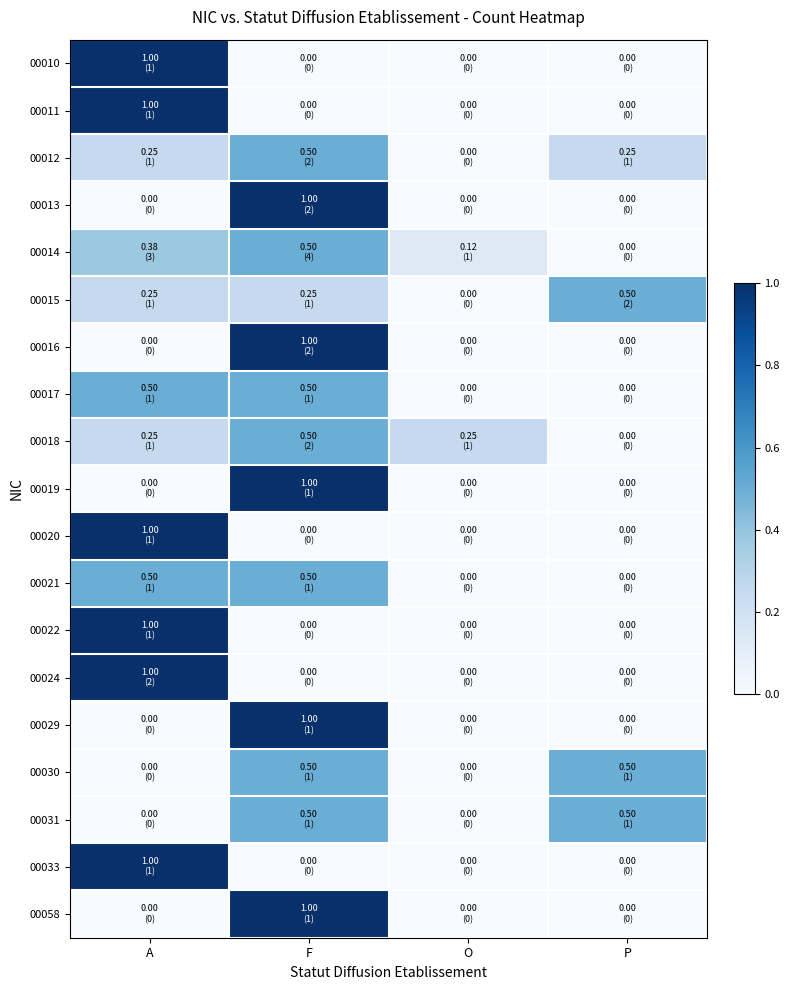

Reading left to right, extract all data points from this chart.

00010: A=1.0	F=0.0	O=0.0	P=0.0
00011: A=1.0	F=0.0	O=0.0	P=0.0
00012: A=0.2	F=0.5	O=0.0	P=0.2
00013: A=0.0	F=1.0	O=0.0	P=0.0
00014: A=0.4	F=0.5	O=0.1	P=0.0
00015: A=0.2	F=0.2	O=0.0	P=0.5
00016: A=0.0	F=1.0	O=0.0	P=0.0
00017: A=0.5	F=0.5	O=0.0	P=0.0
00018: A=0.2	F=0.5	O=0.2	P=0.0
00019: A=0.0	F=1.0	O=0.0	P=0.0
00020: A=1.0	F=0.0	O=0.0	P=0.0
00021: A=0.5	F=0.5	O=0.0	P=0.0
00022: A=1.0	F=0.0	O=0.0	P=0.0
00024: A=1.0	F=0.0	O=0.0	P=0.0
00029: A=0.0	F=1.0	O=0.0	P=0.0
00030: A=0.0	F=0.5	O=0.0	P=0.5
00031: A=0.0	F=0.5	O=0.0	P=0.5
00033: A=1.0	F=0.0	O=0.0	P=0.0
00058: A=0.0	F=1.0	O=0.0	P=0.0